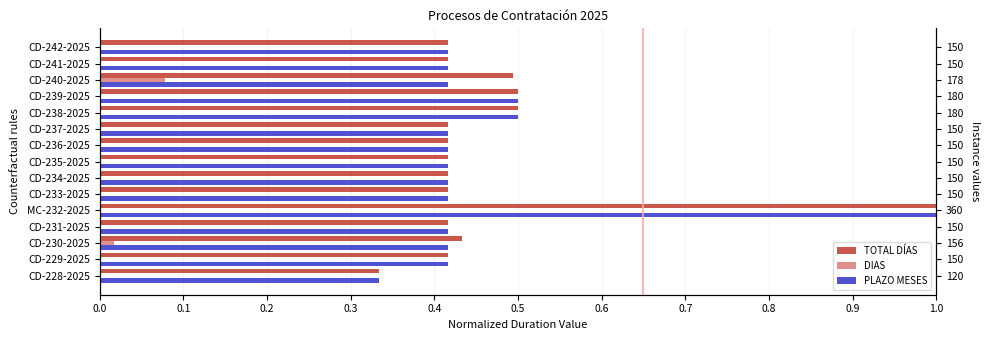

How many bars are there in each group?

3